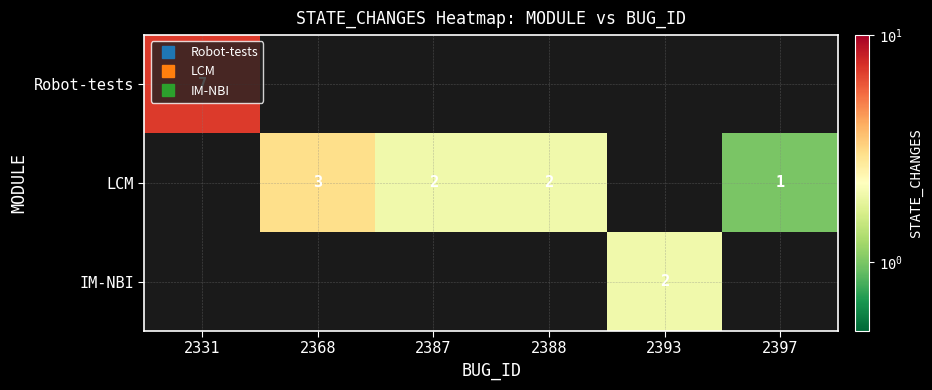

Count the number of categories in the chart.

6